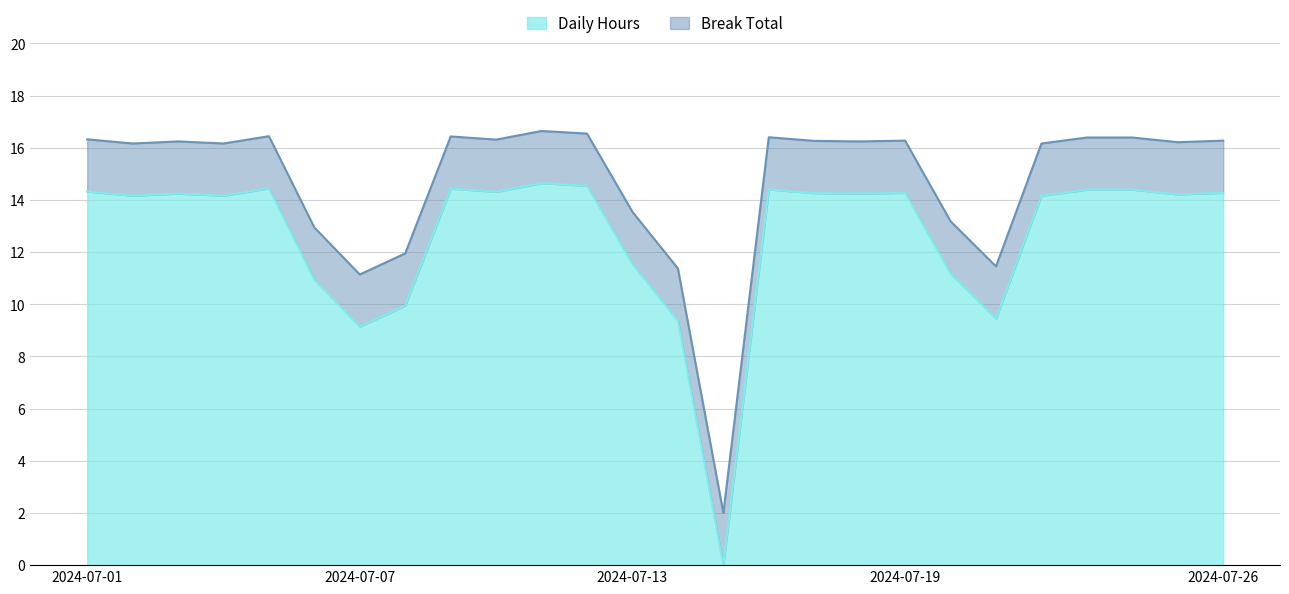

The value of Daily Hours at 2024-07-19 is 14.3. True or false?

True